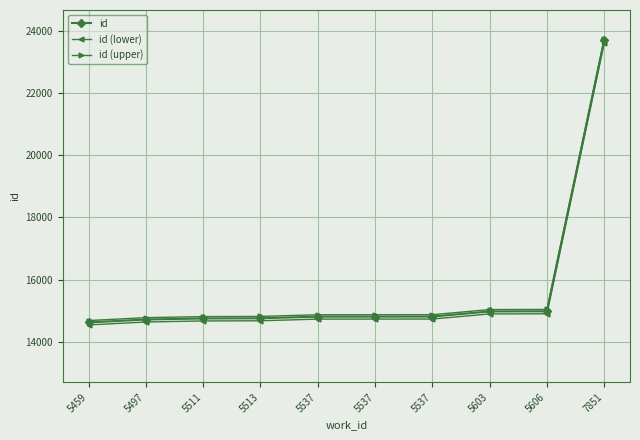

Reading left to right, list all the values displayed in this chart.

id: 5459=14620	5497=14714	5511=14748	5513=14753	5537=14807	5537=14808	5537=14809	5603=14974	5606=14978	7851=23690
id (lower): 5459=14540	5497=14634	5511=14668	5513=14673	5537=14727	5537=14728	5537=14729	5603=14894	5606=14898	7851=23610
id (upper): 5459=14680	5497=14774	5511=14808	5513=14813	5537=14867	5537=14868	5537=14869	5603=15034	5606=15038	7851=23750